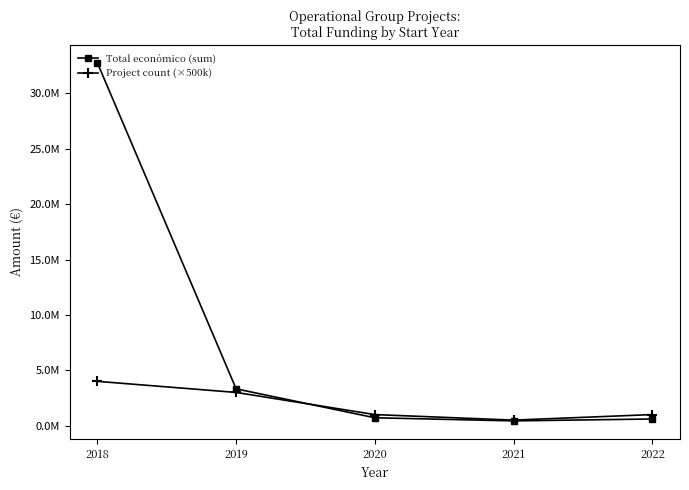

The value of Project count (×500k) at 2020 is 1000000. True or false?

True